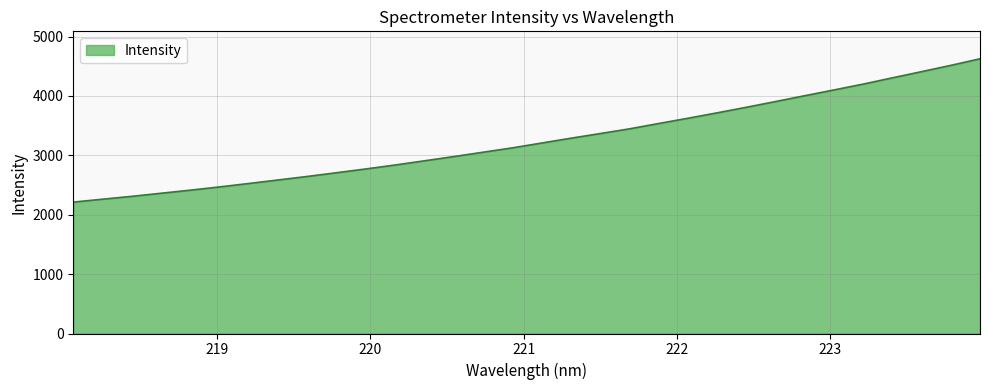

What is the minimum value shown in the chart?

2212.7